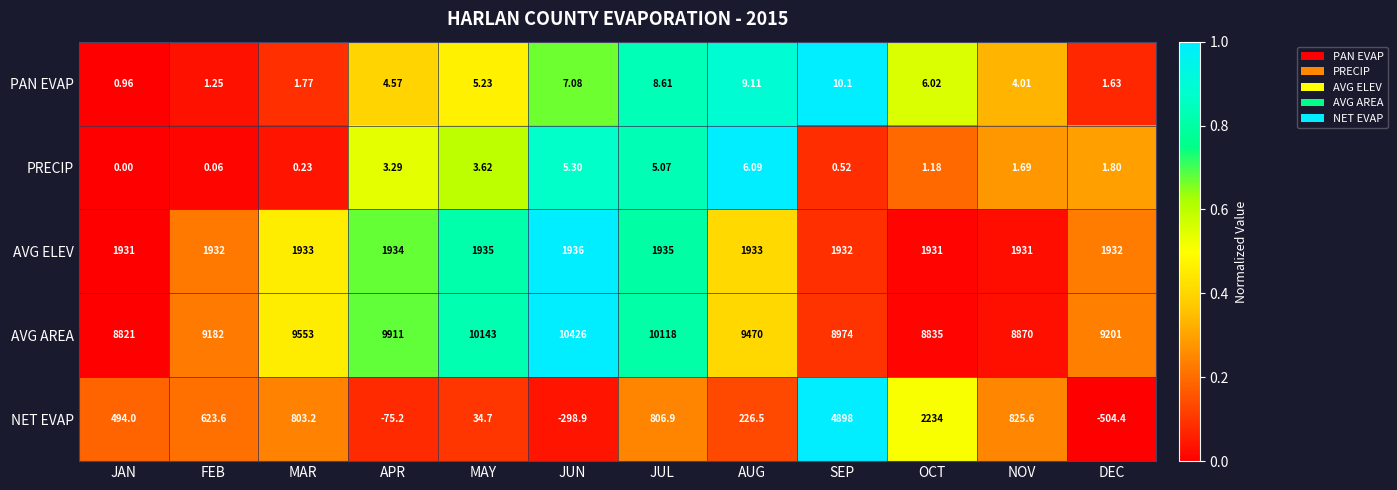

Count the number of data series in this chart.

5